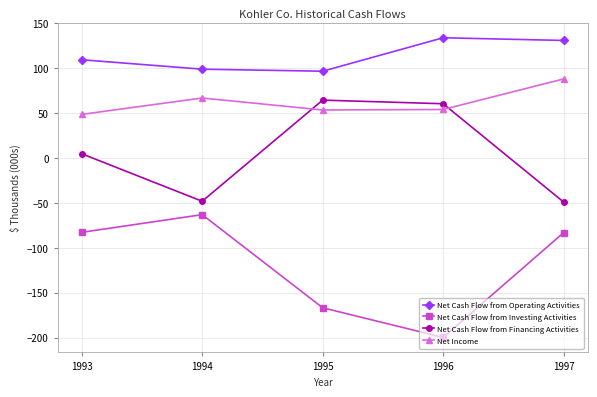

At which category does Net Cash Flow from Investing Activities reach its first local valley?

1996